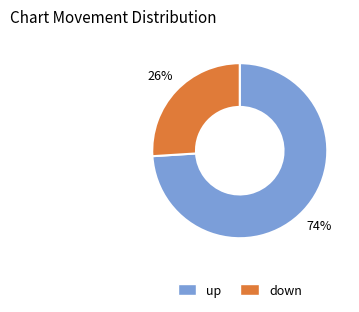

Which has a higher value, up or down?

up